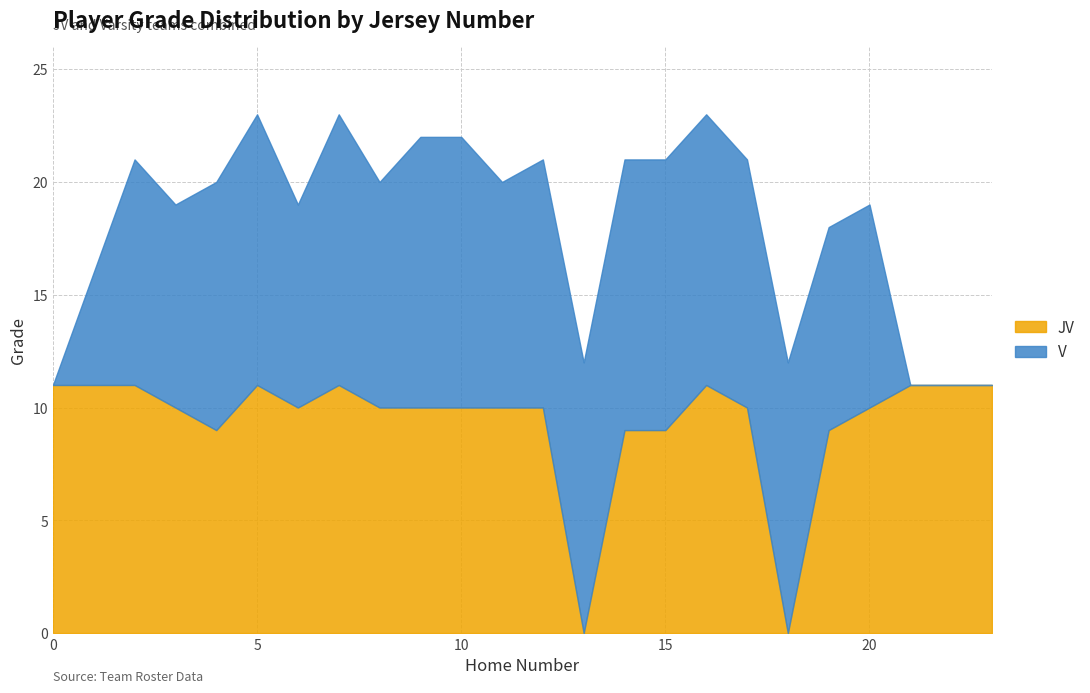

List the series in order of their overall mean, highest first.

JV, V